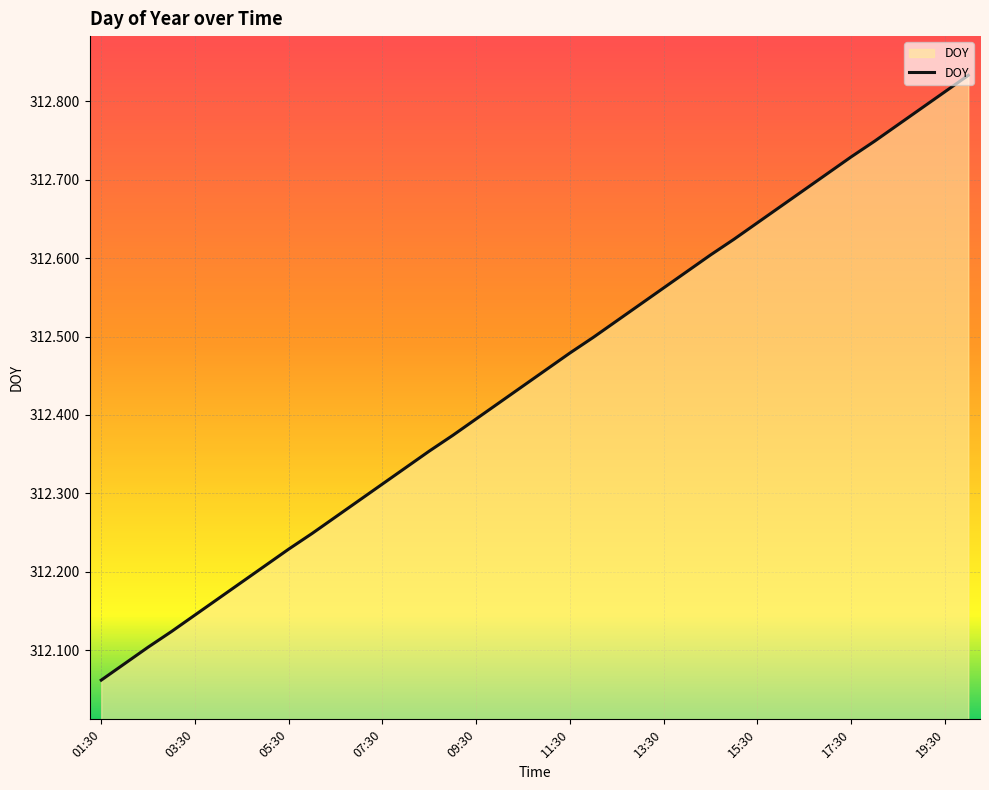

What is the difference between the maximum and minimum values?

0.8